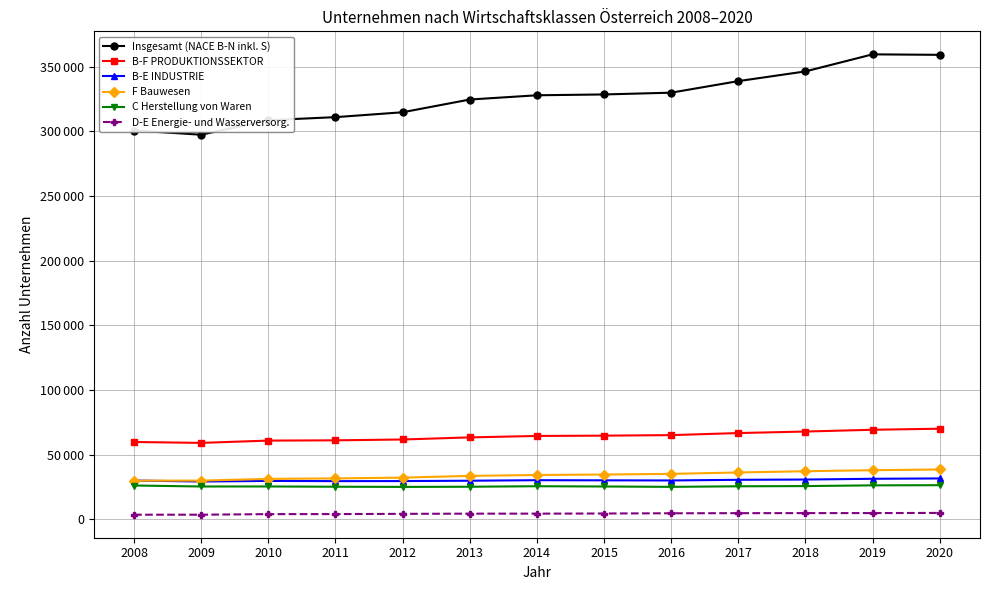

Does the chart have visible grid lines?

Yes